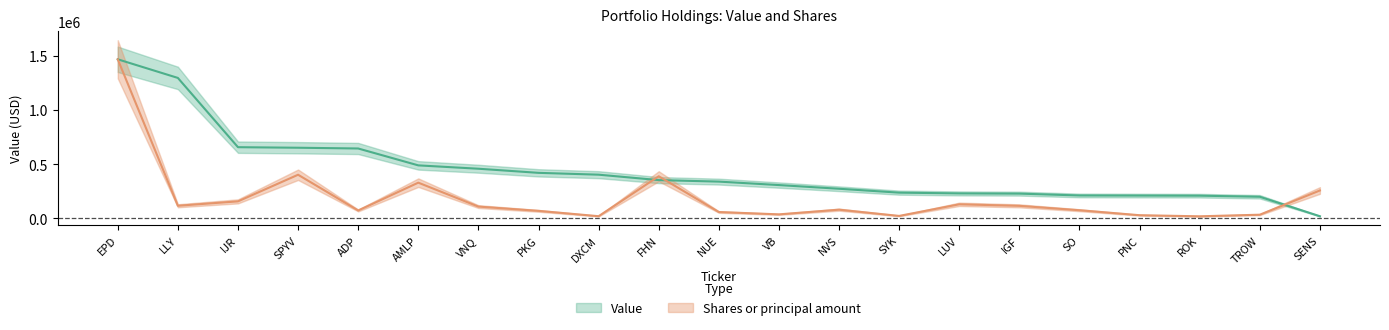

Is the value of Shares or principal amount at SPYV greater than the value of Value at DXCM?

No